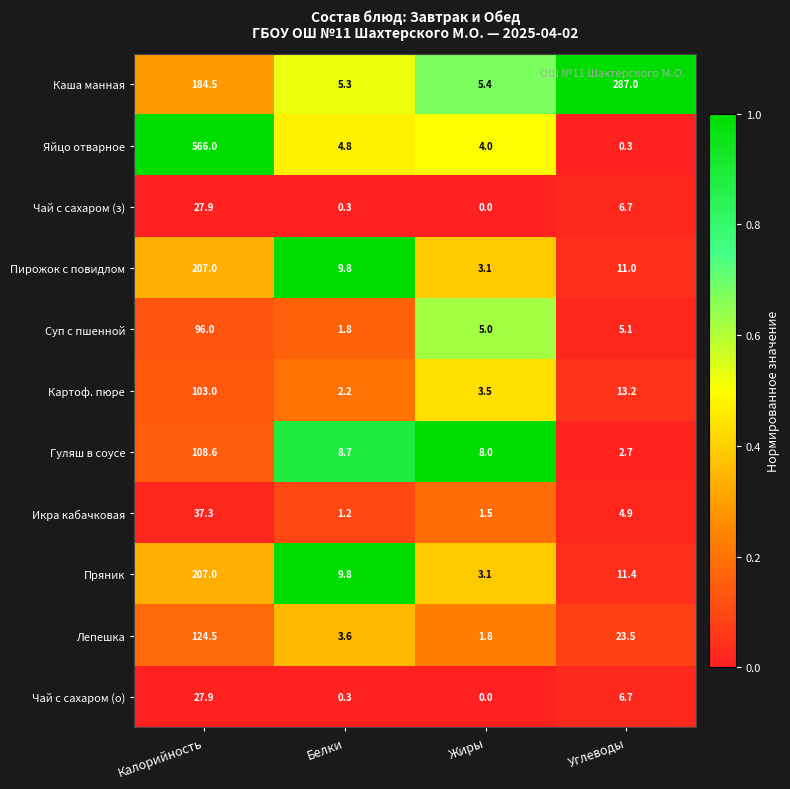

Read the Яйцо отварное value at Калорийность.

566.0